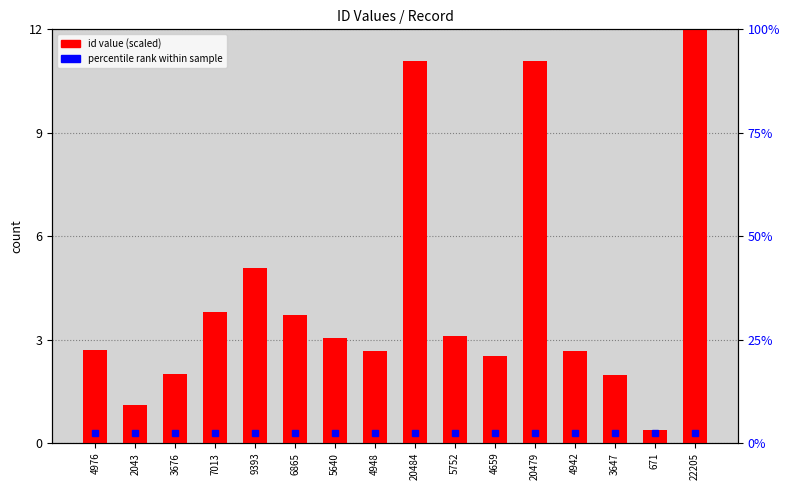

How many data points are less than 3?

8